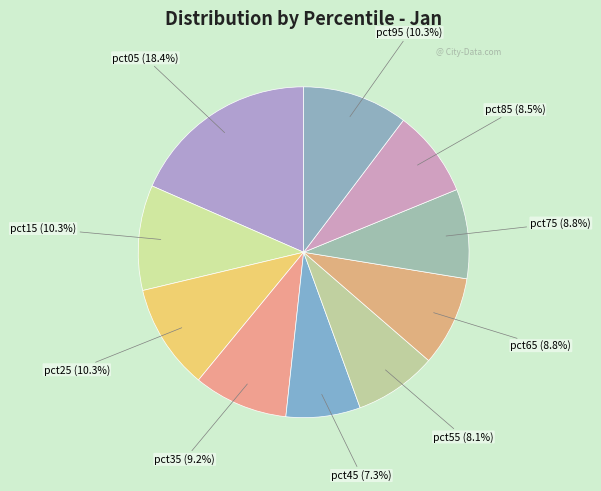

To the nearest percent, what is the average slice percentage?

10%